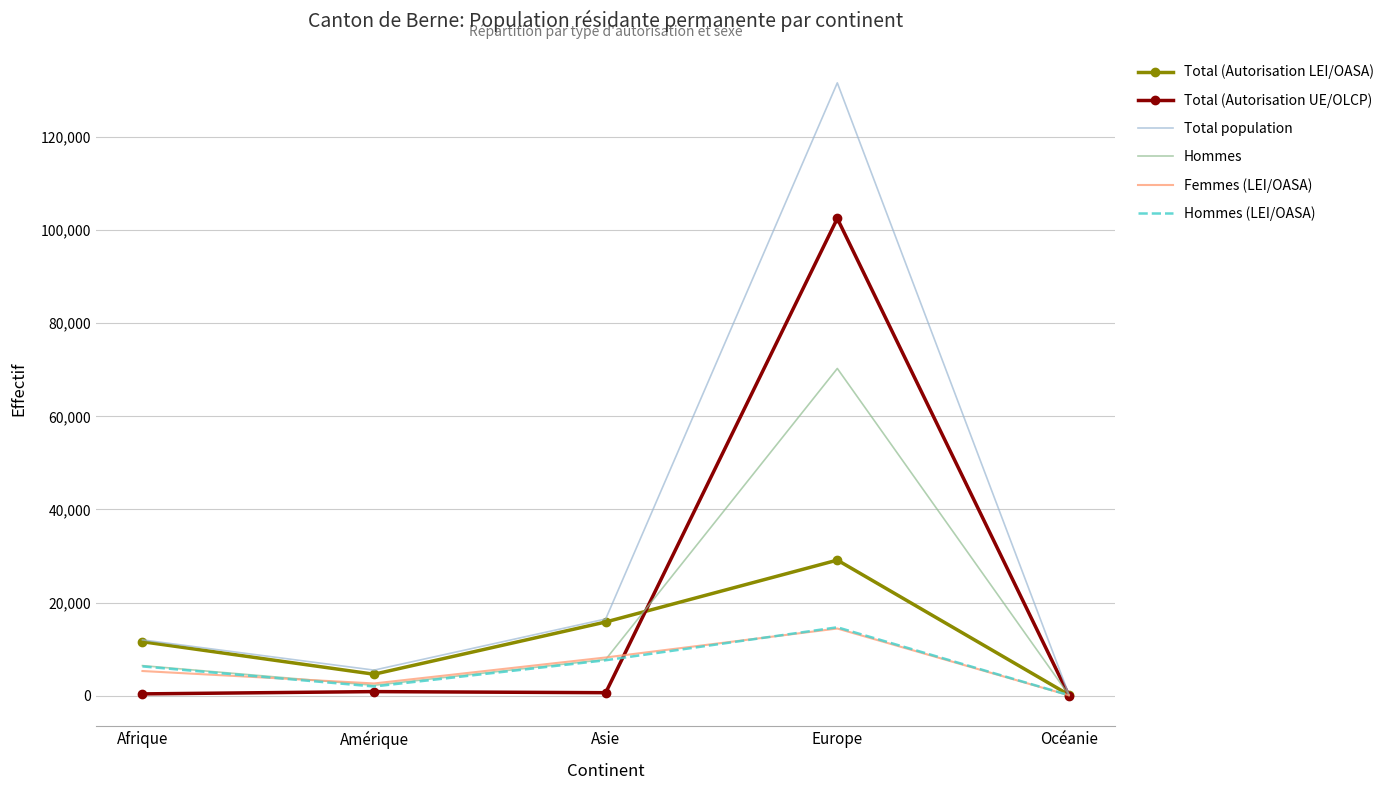

Which series has the widest spread of values?

Total population